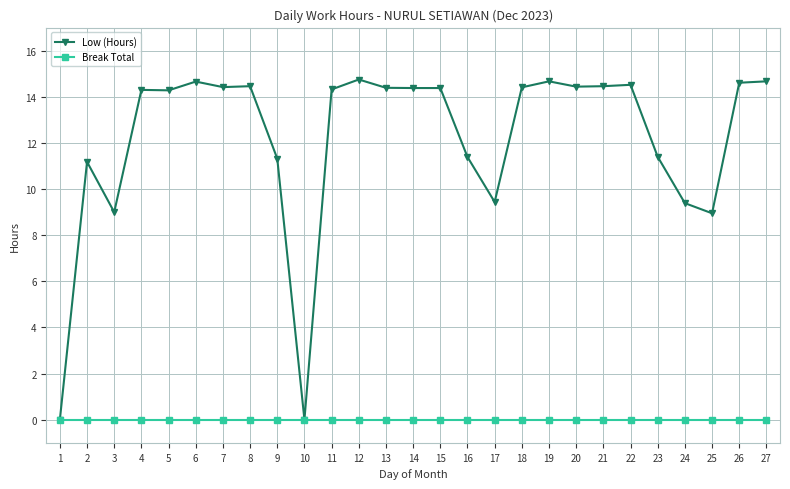

Count the number of data series in this chart.

2